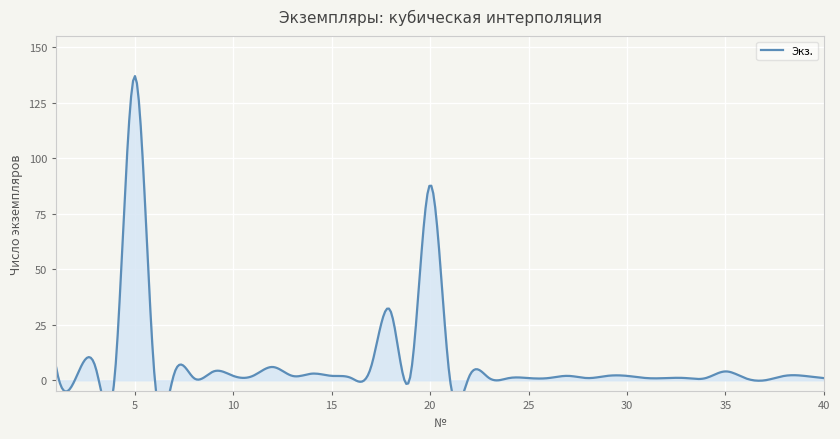

What is the difference between the maximum and second lowest values?

136